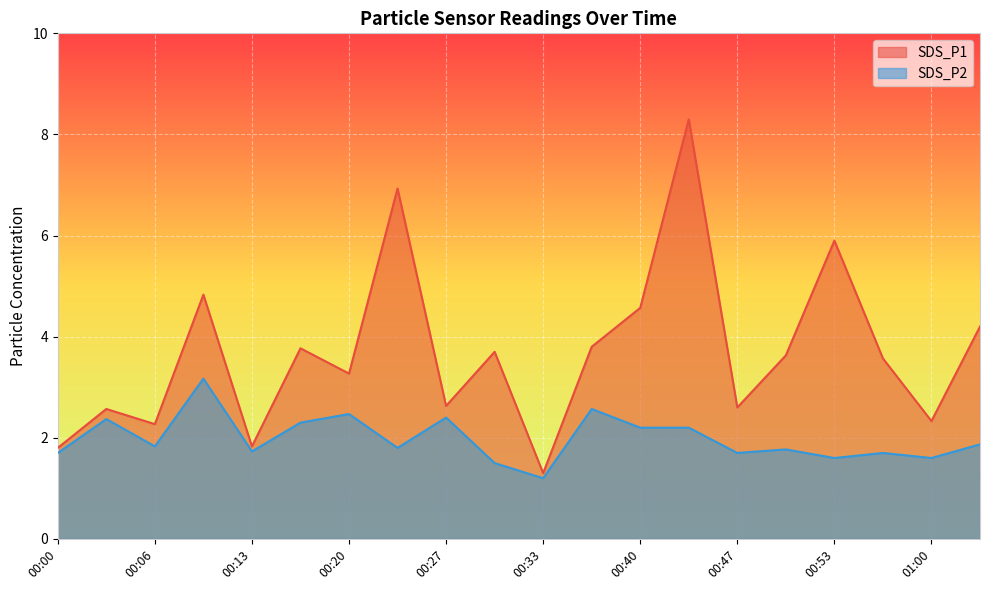

Reading right to left, transcribe all the data shown in this chart.

SDS_P1: 01:04=4.2	01:00=2.3	00:57=3.6	00:53=5.9	00:50=3.6	00:47=2.6	00:43=8.3	00:40=4.6	00:37=3.8	00:33=1.3	00:30=3.7	00:27=2.6	00:23=6.9	00:20=3.3	00:17=3.8	00:13=1.8	00:10=4.8	00:06=2.3	00:03=2.6	00:00=1.8
SDS_P2: 01:04=1.9	01:00=1.6	00:57=1.7	00:53=1.6	00:50=1.8	00:47=1.7	00:43=2.2	00:40=2.2	00:37=2.6	00:33=1.2	00:30=1.5	00:27=2.4	00:23=1.8	00:20=2.5	00:17=2.3	00:13=1.7	00:10=3.2	00:06=1.8	00:03=2.4	00:00=1.7